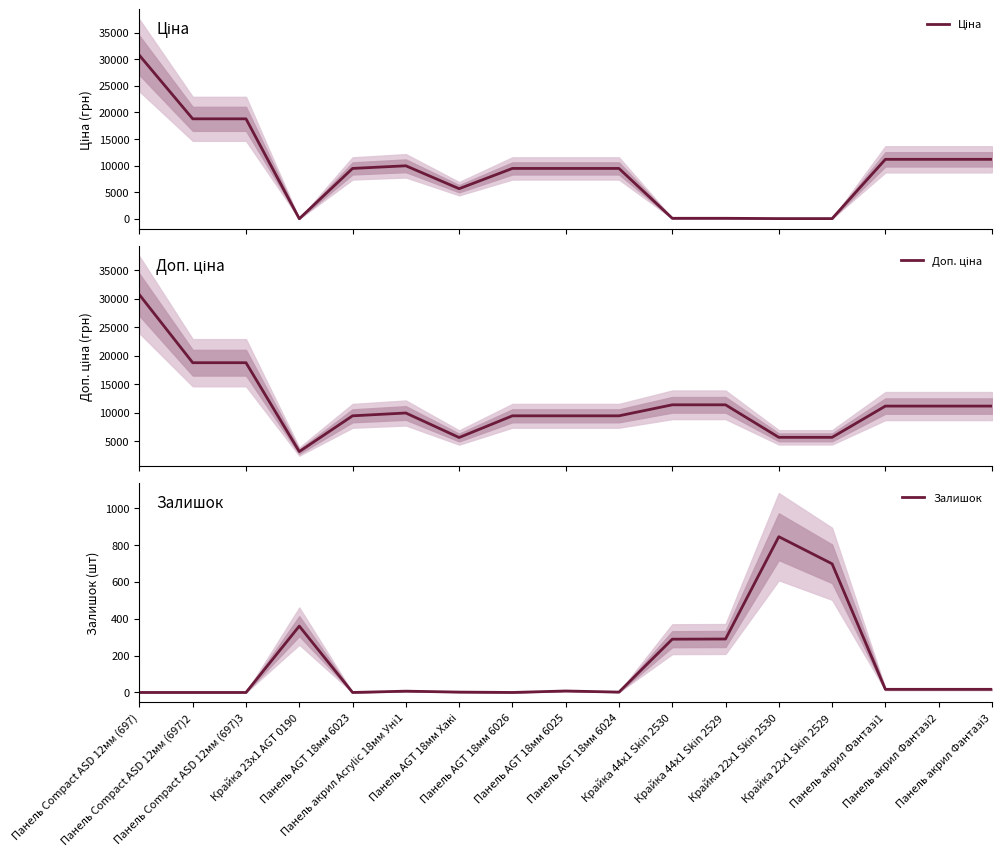

What is the label of the 8th point from the right?

Панель AGT 18мм 6024